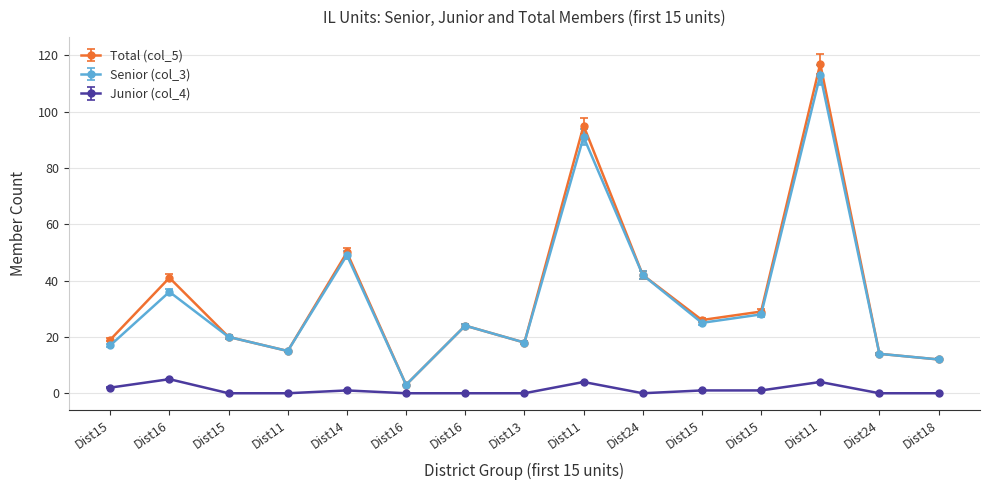

How many categories are shown in the chart?

15